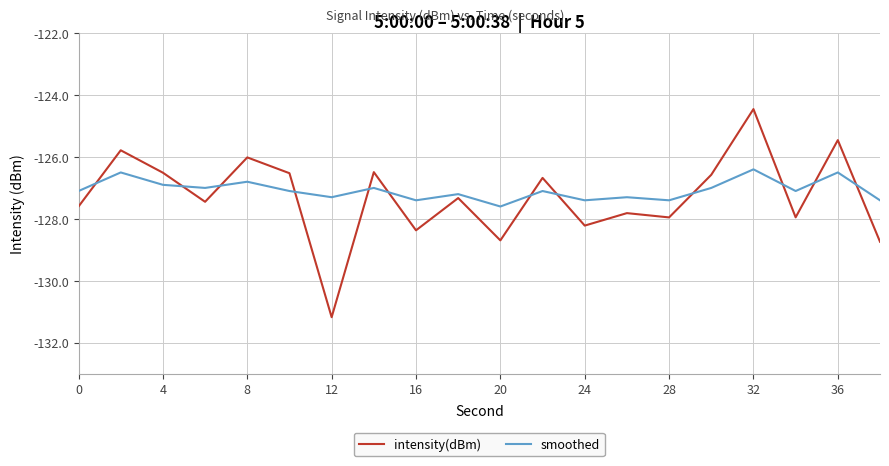

In intensity(dBm), how many points are lower than both neighbors (excluding endpoints)?

7